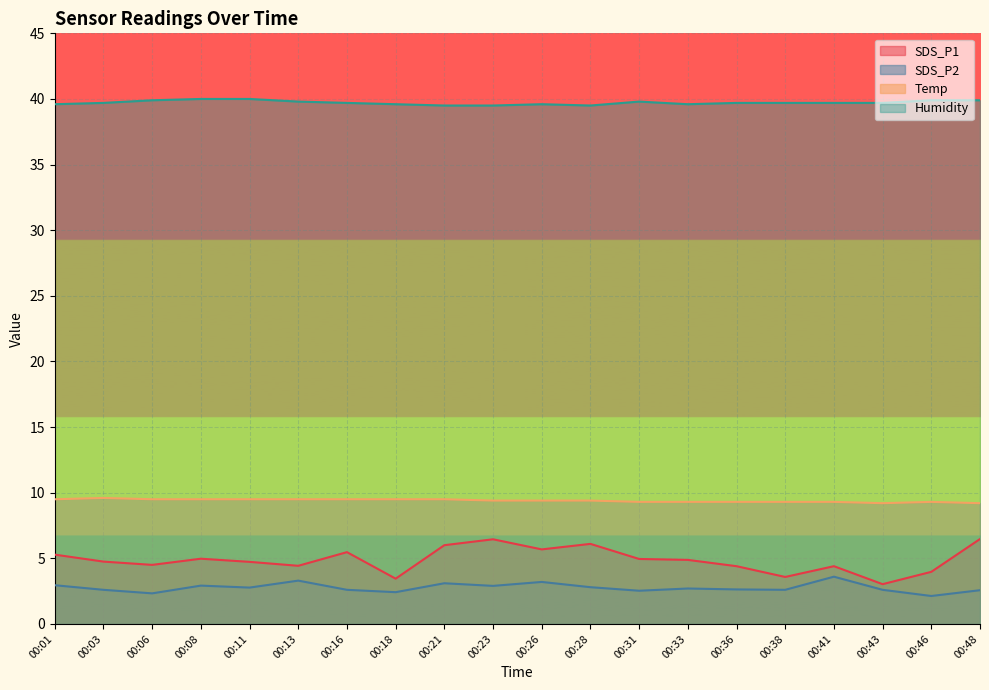

What is the minimum value for Humidity?

39.5